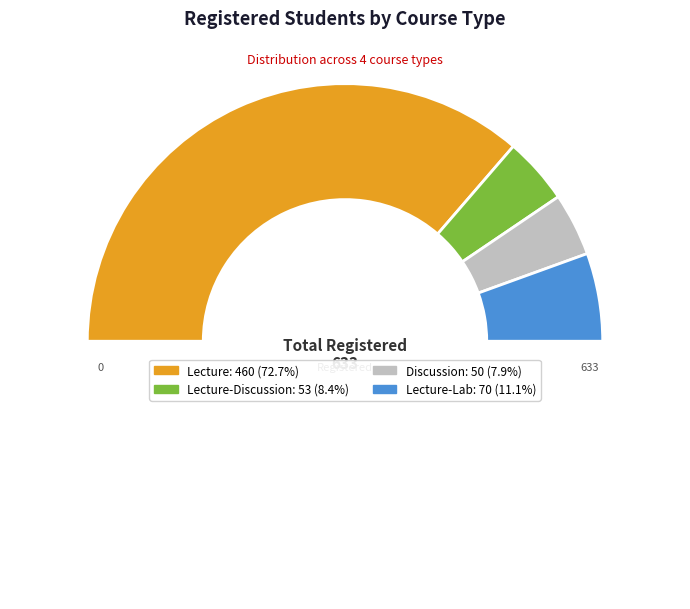

Count the number of slices in the pie.

5